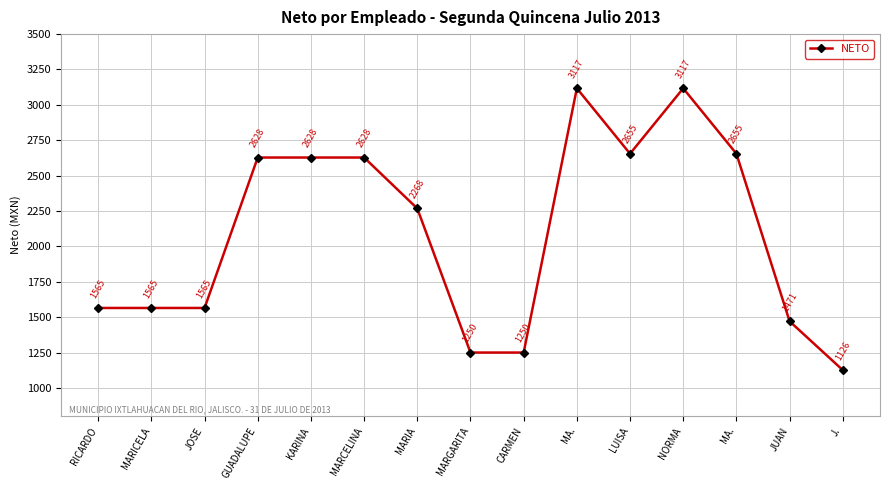

Read the value at MARGARITA, to the nearest 10.

1250